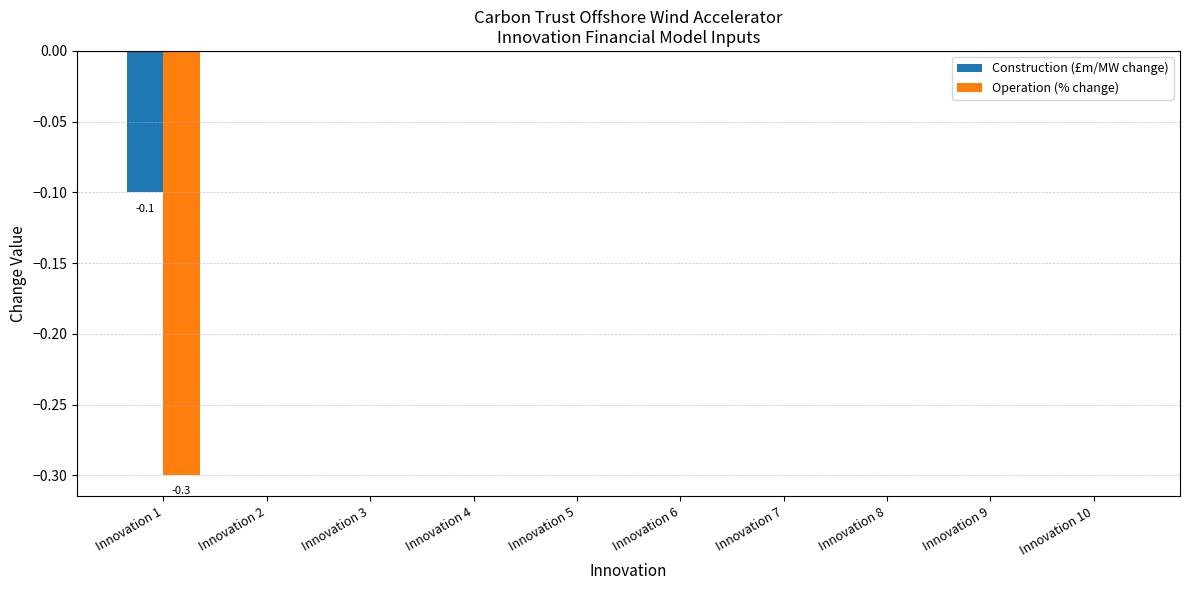

Which series has the largest total across all categories?

Construction (£m/MW change)